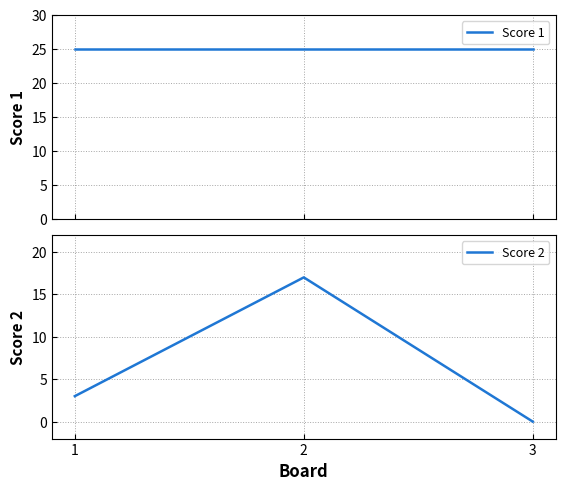

How many values in the Score 2 series are below 3?

1